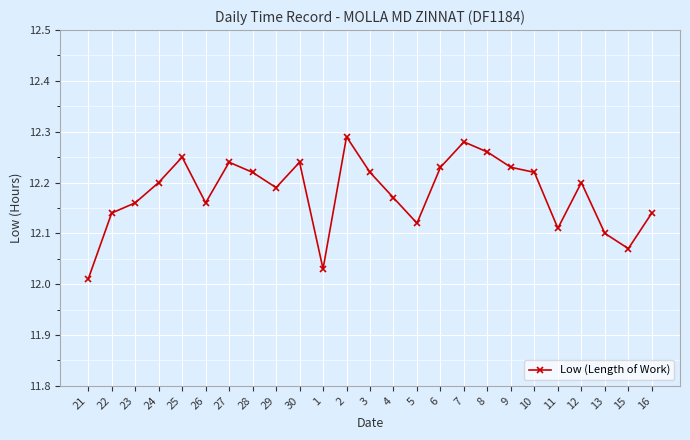

How many series are shown in this chart?

1